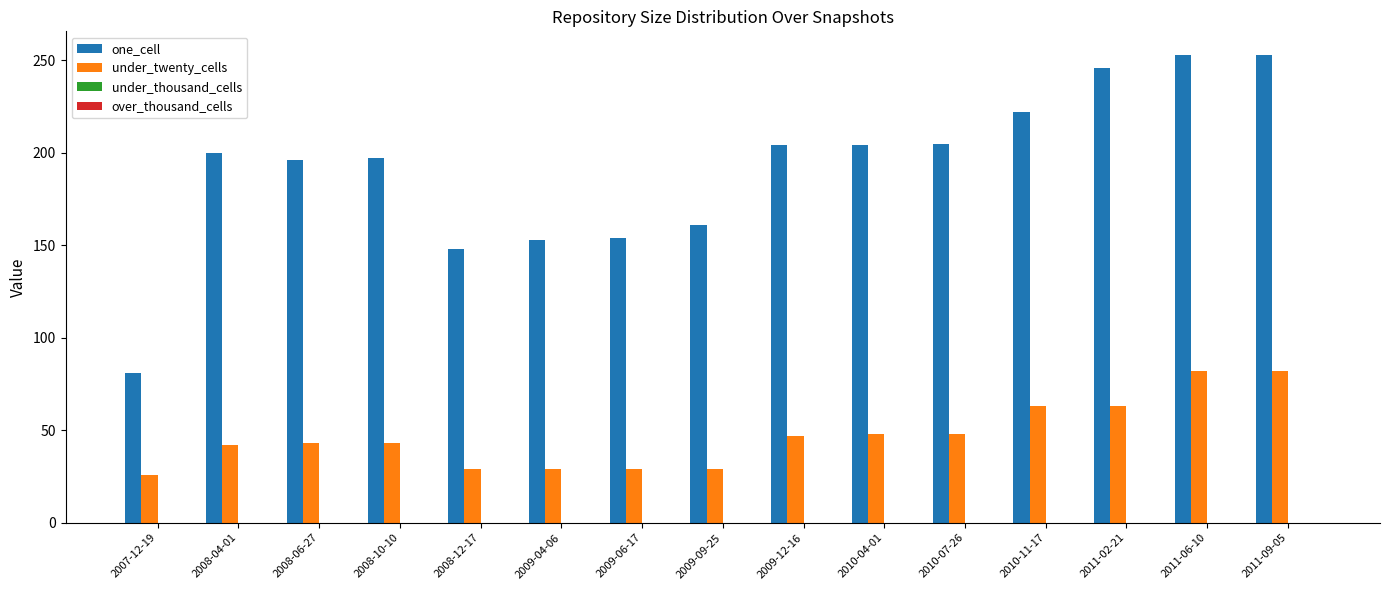

What is the greatest value displayed?

253